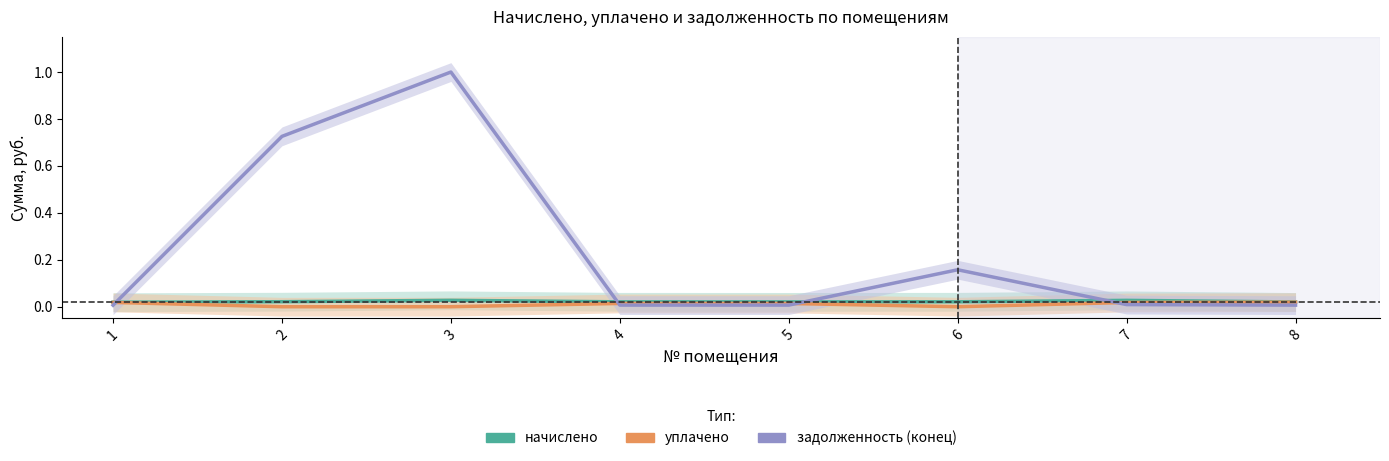

Is this an area chart (filled region under the line)?

No